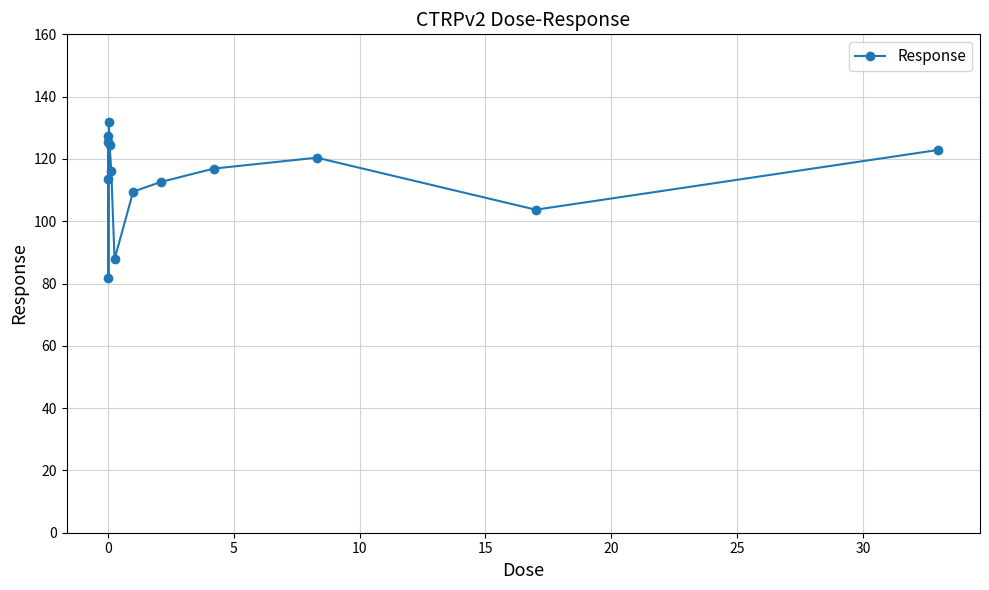

Reading left to right, transcribe all the data shown in this chart.

125.3	127.3	113.4	81.7	131.7	124.4	116.2	87.8	109.5	112.6	116.9	120.4	103.7	122.9